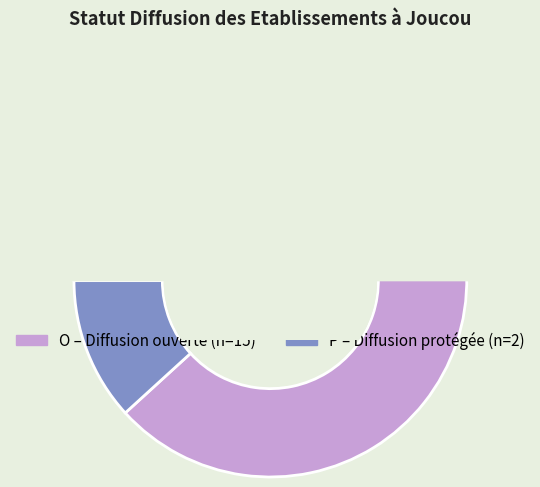

What percentage is NOT represented by O?

11.8%